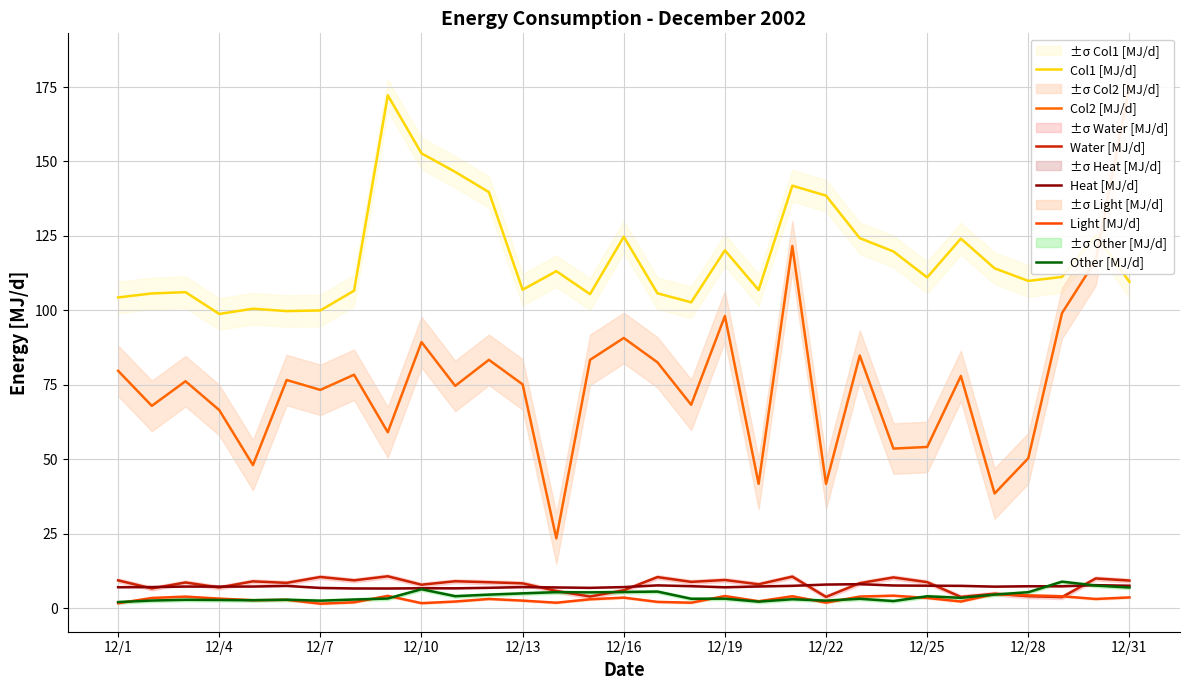

What is the maximum value for Light [MJ/d]?

4.7